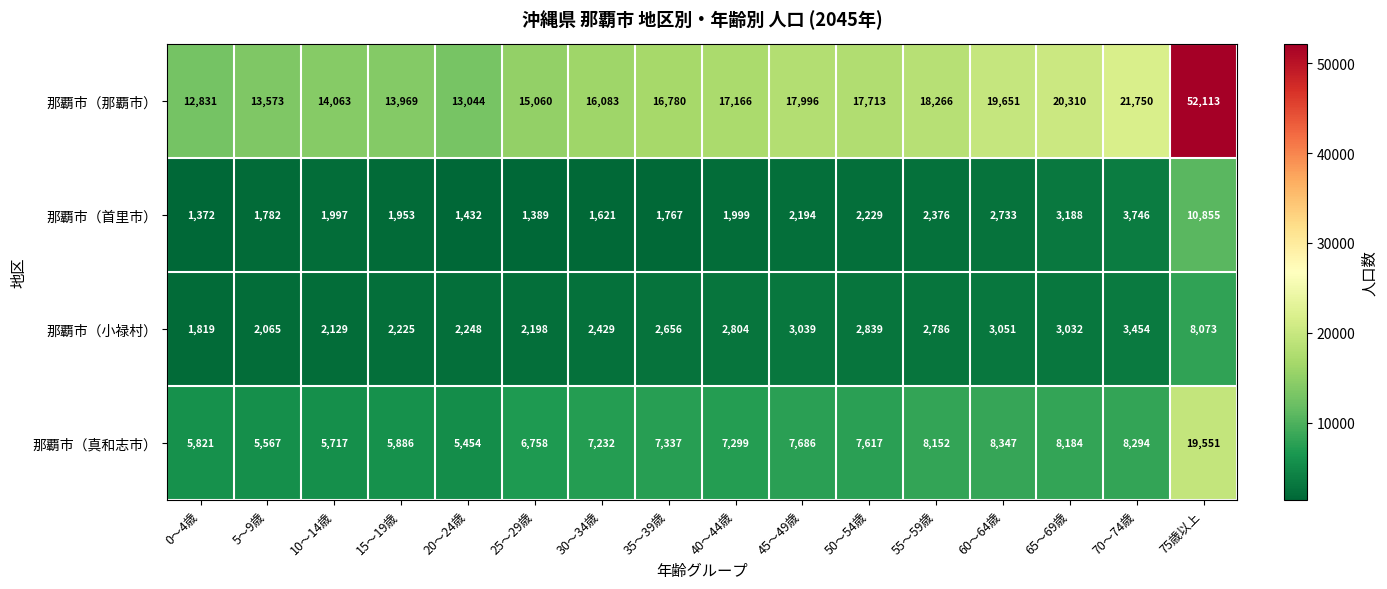

At which label is 那覇市（那覇市） closest to 32472?

70～74歳